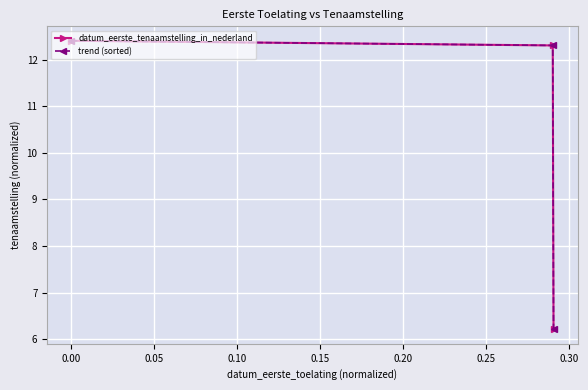

What is the maximum value shown in the chart?

12.4